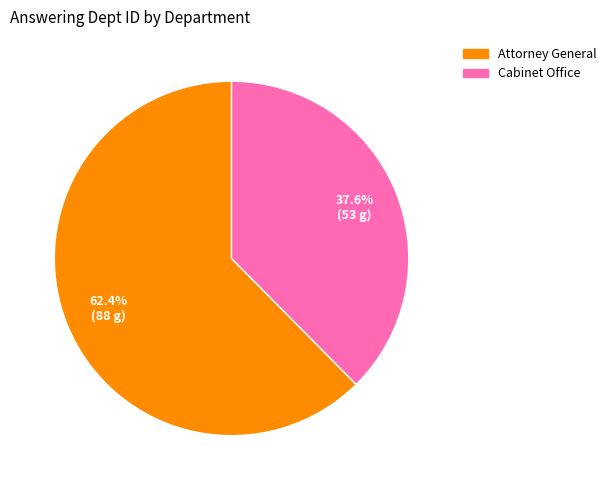

Is it true that Attorney General is 62% of the pie?

True